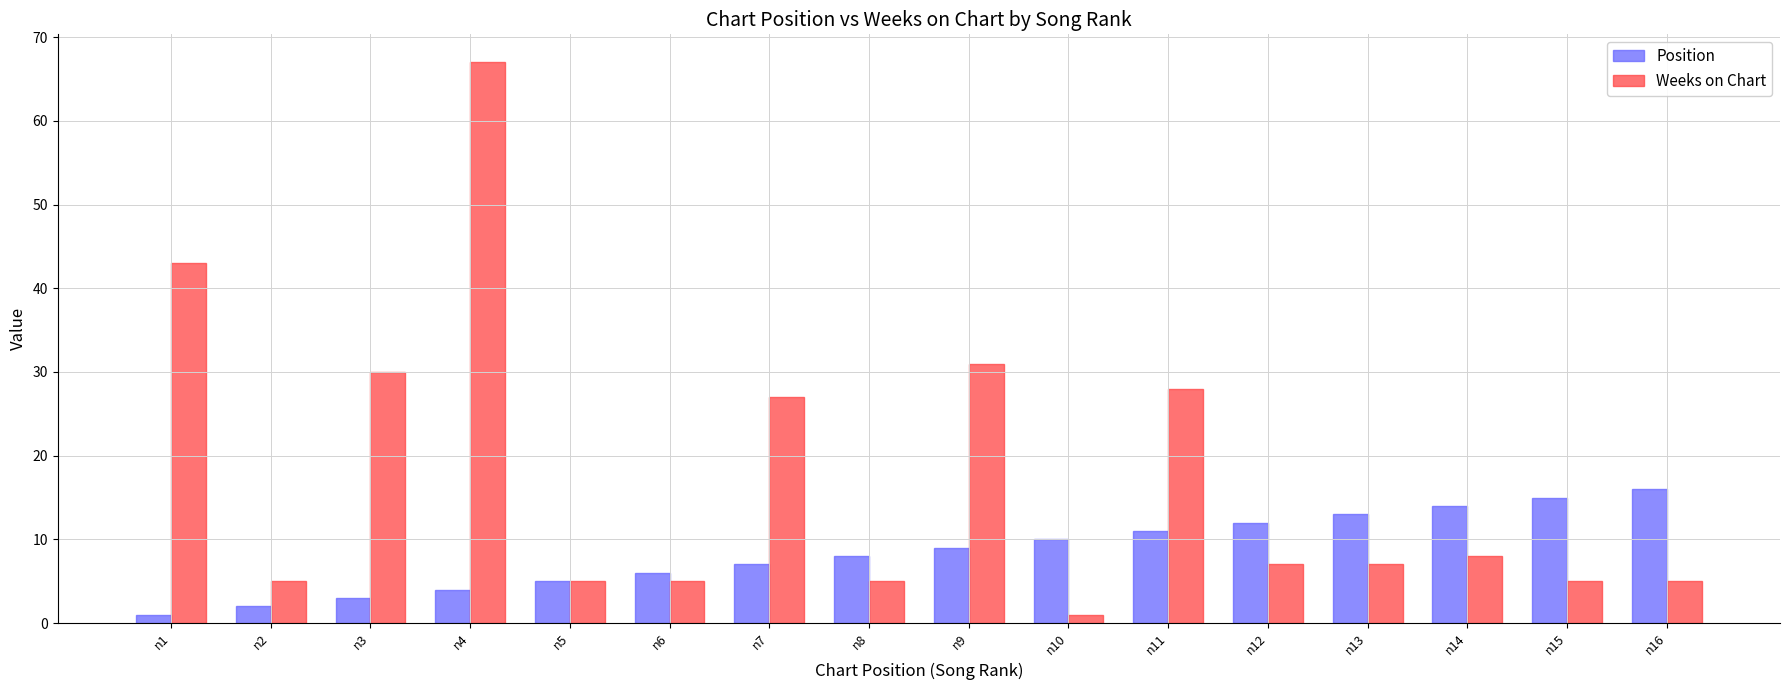

What is the maximum value shown in the chart?

67